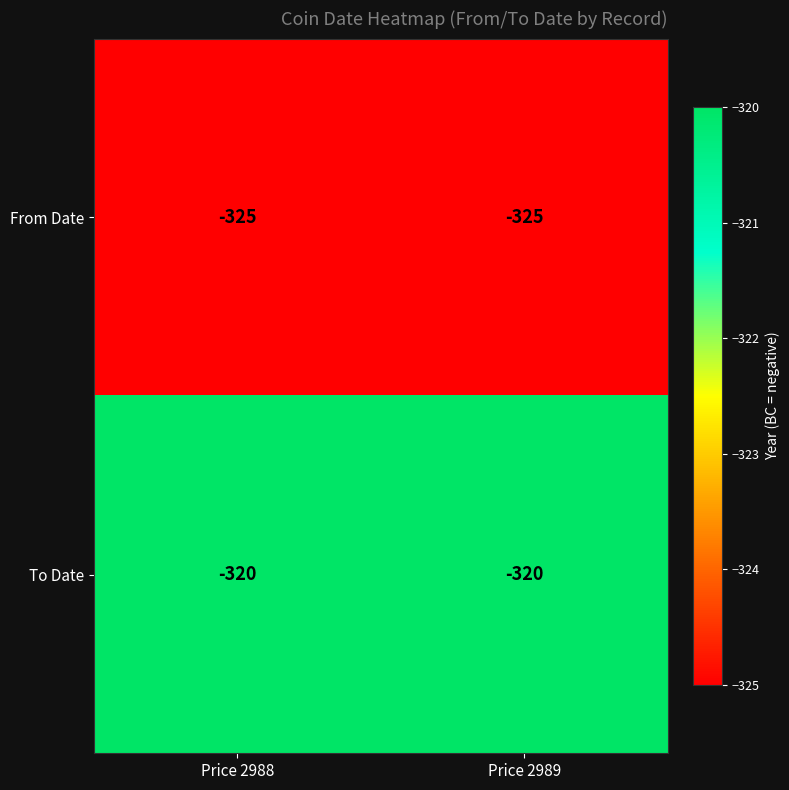

Reading left to right, transcribe all the data shown in this chart.

From Date: -325	-325
To Date: -320	-320